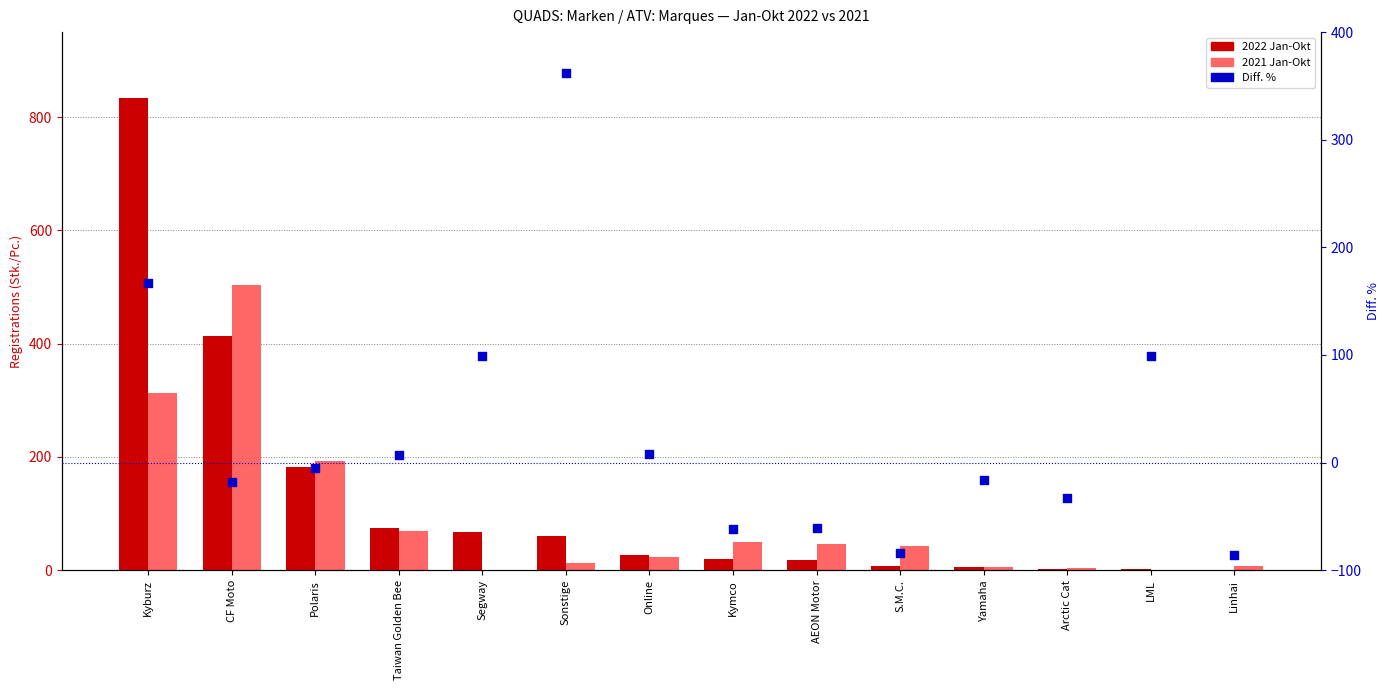

At which category is the sum across all series the highest?

Kyburz